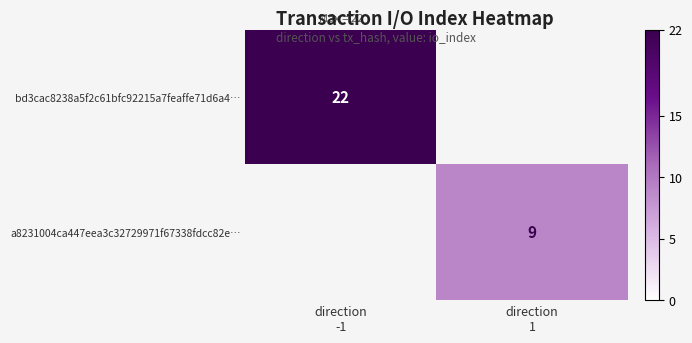

Which category has the highest value across all series?

direction
-1